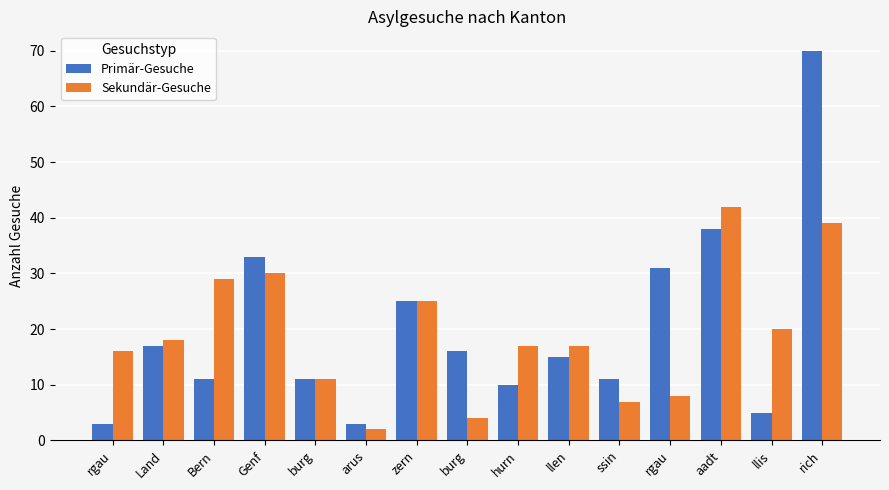

How many bars are there in total?

30